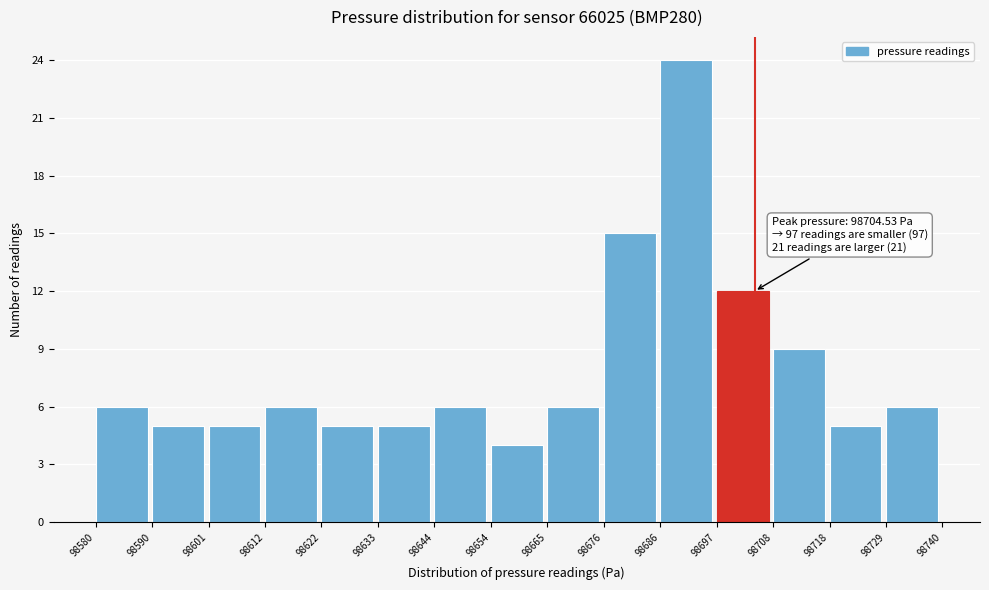

Over which range of the x-axis is the bar tallest?

98686 to 98697